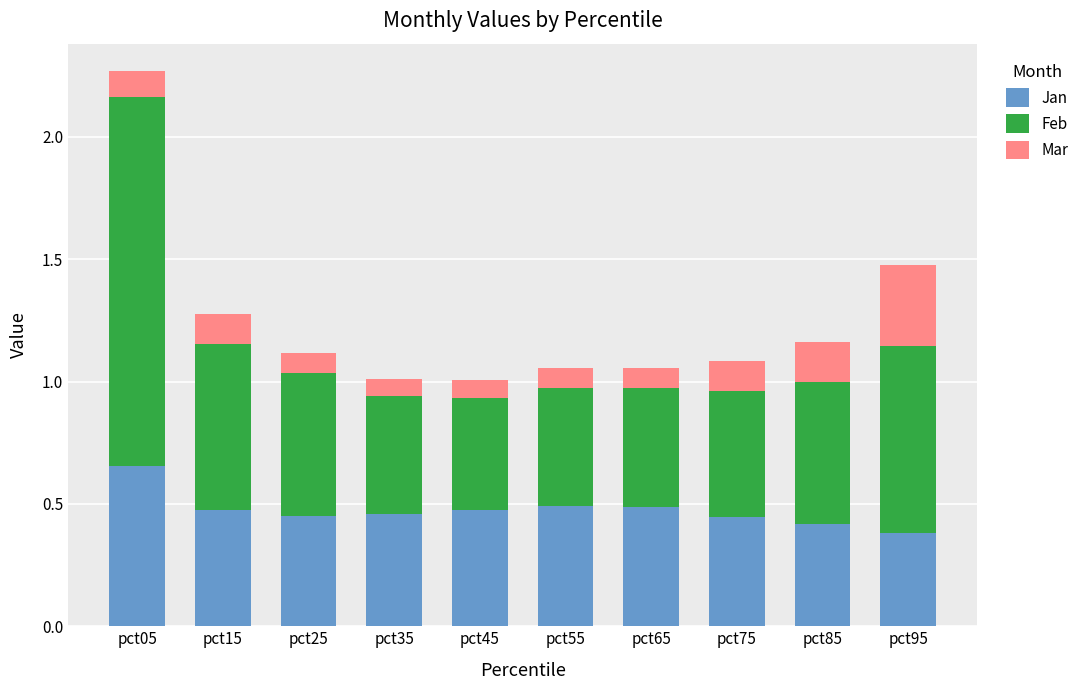

True or false: Jan has a value of 0.8 at pct65.

False